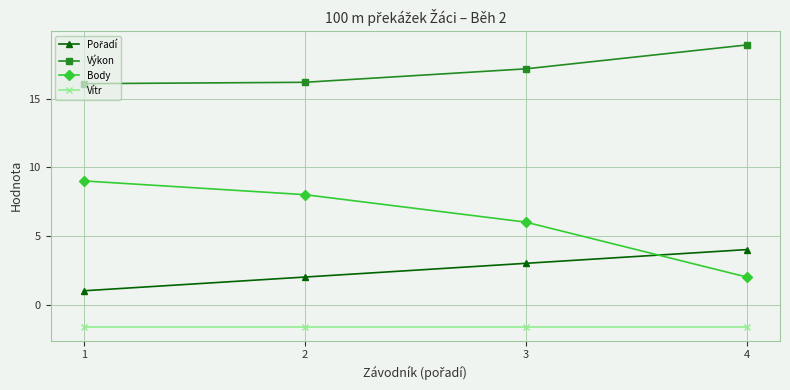

What is the value of the Vítr point at the 4th from the left?

-1.6